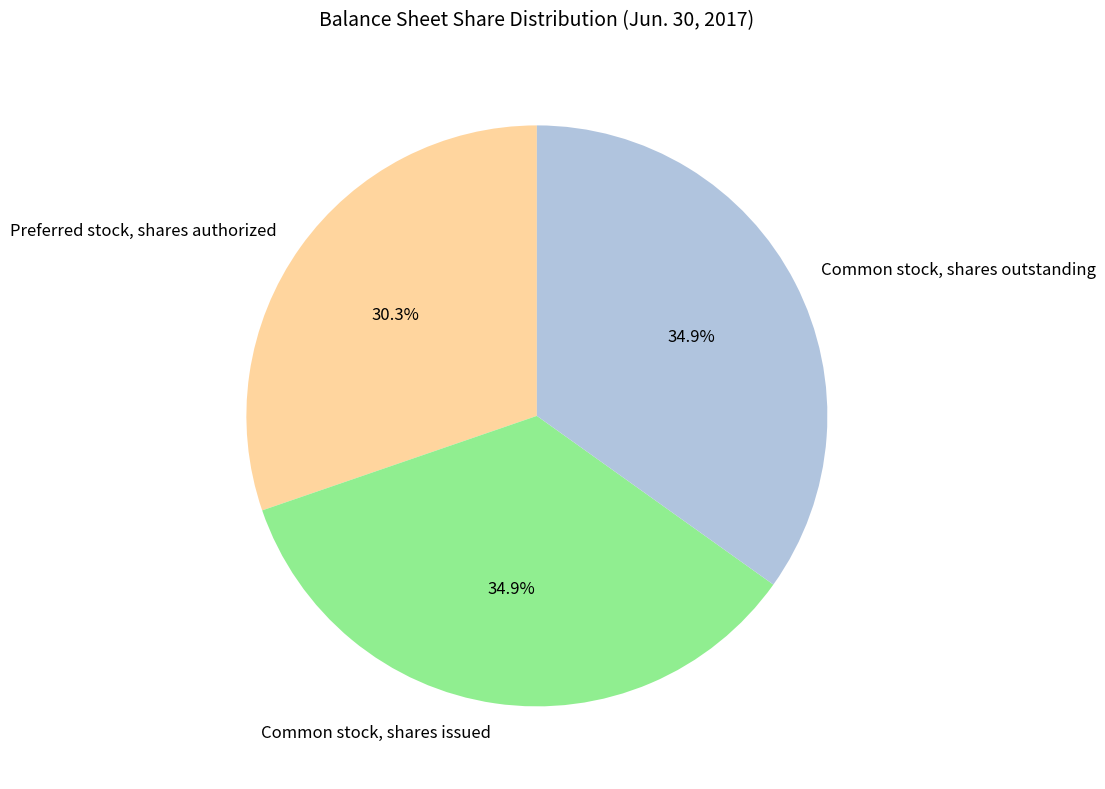

True or false: Common stock, shares outstanding accounts for 26% of the total.

False